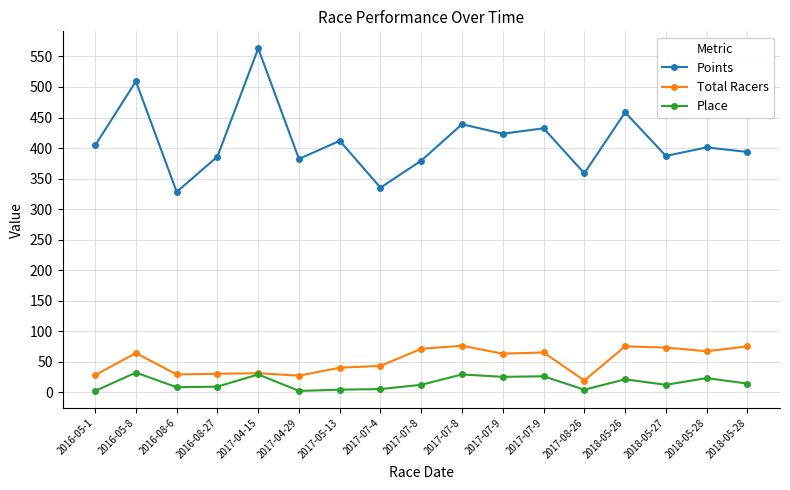

Count the number of data series in this chart.

3